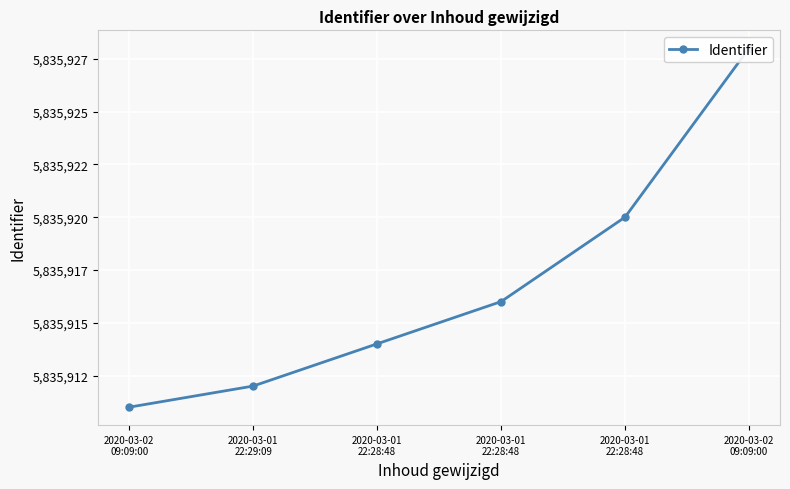

How many lines are shown in the chart?

1